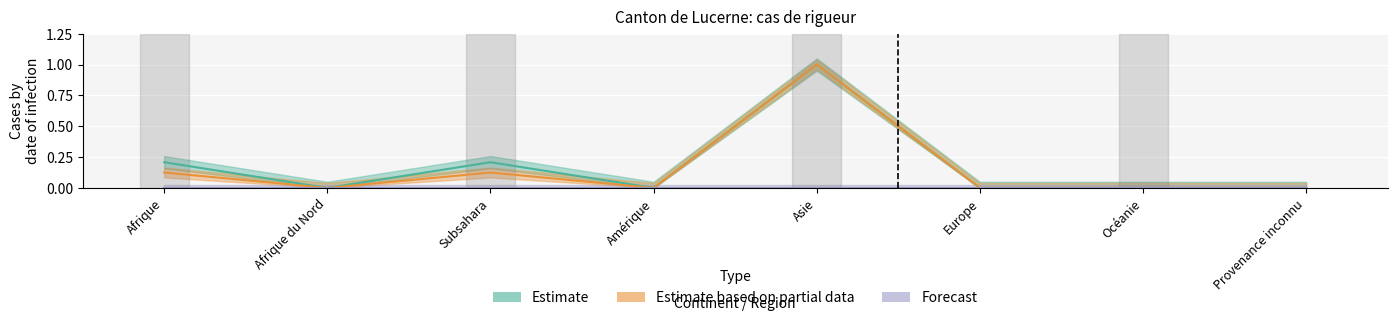

In Nombre total de demandes, how many points are lower than both neighbors (excluding endpoints)?

2